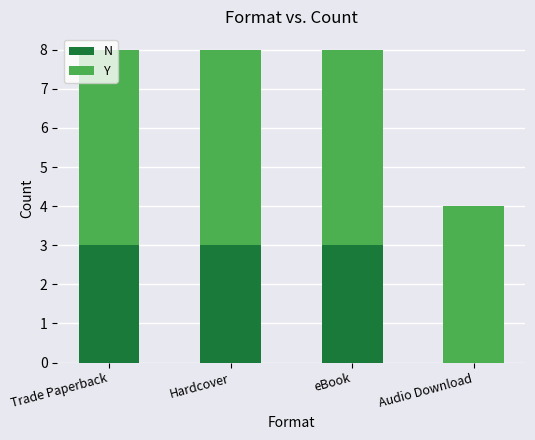

What is the sum of the N values at eBook and Trade Paperback?

6